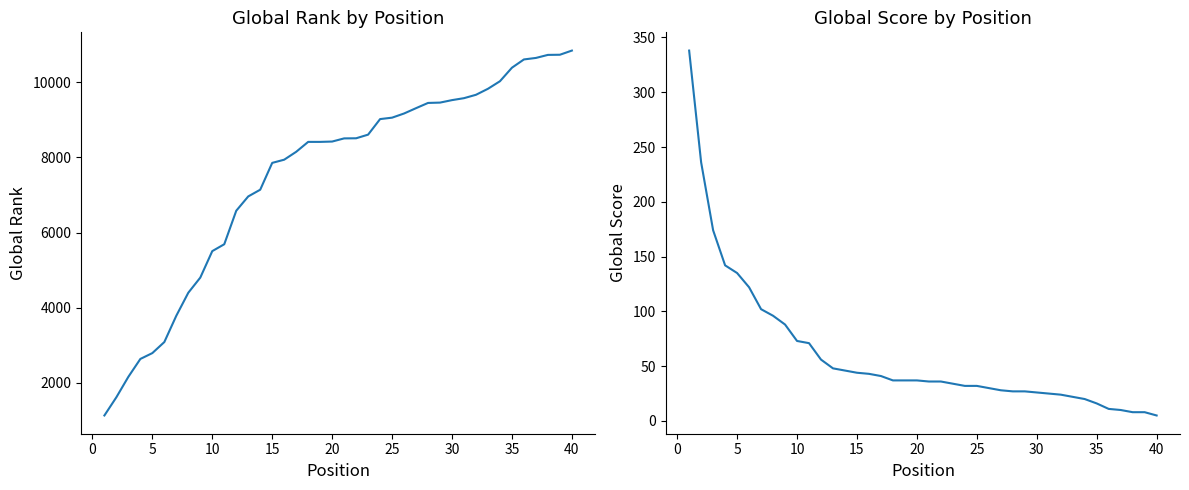

Is it true that Global Score equals 10 at 32?

False